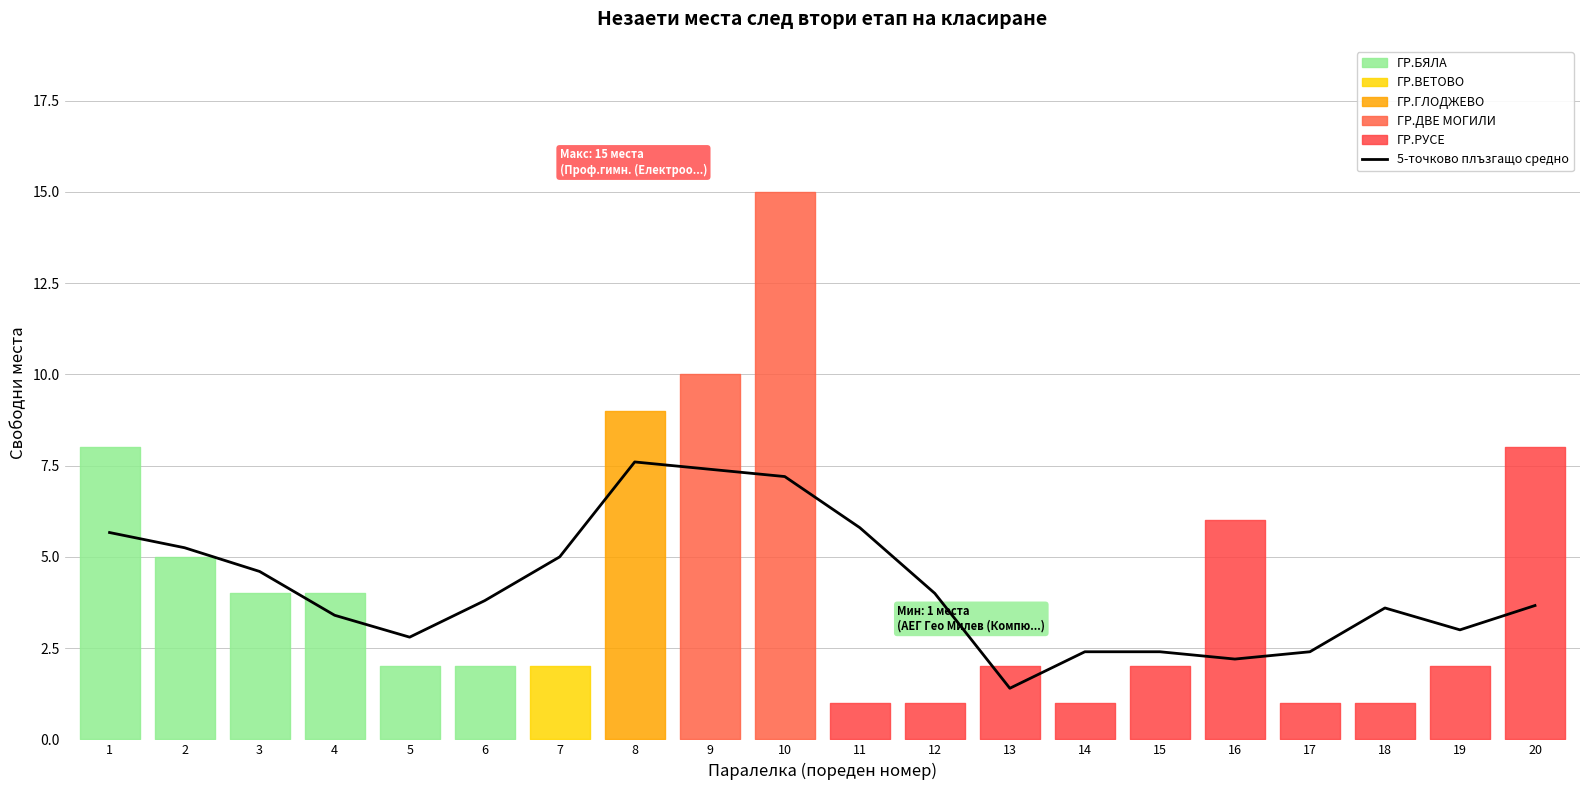

What is the value of the 13th point from the left?

1.4